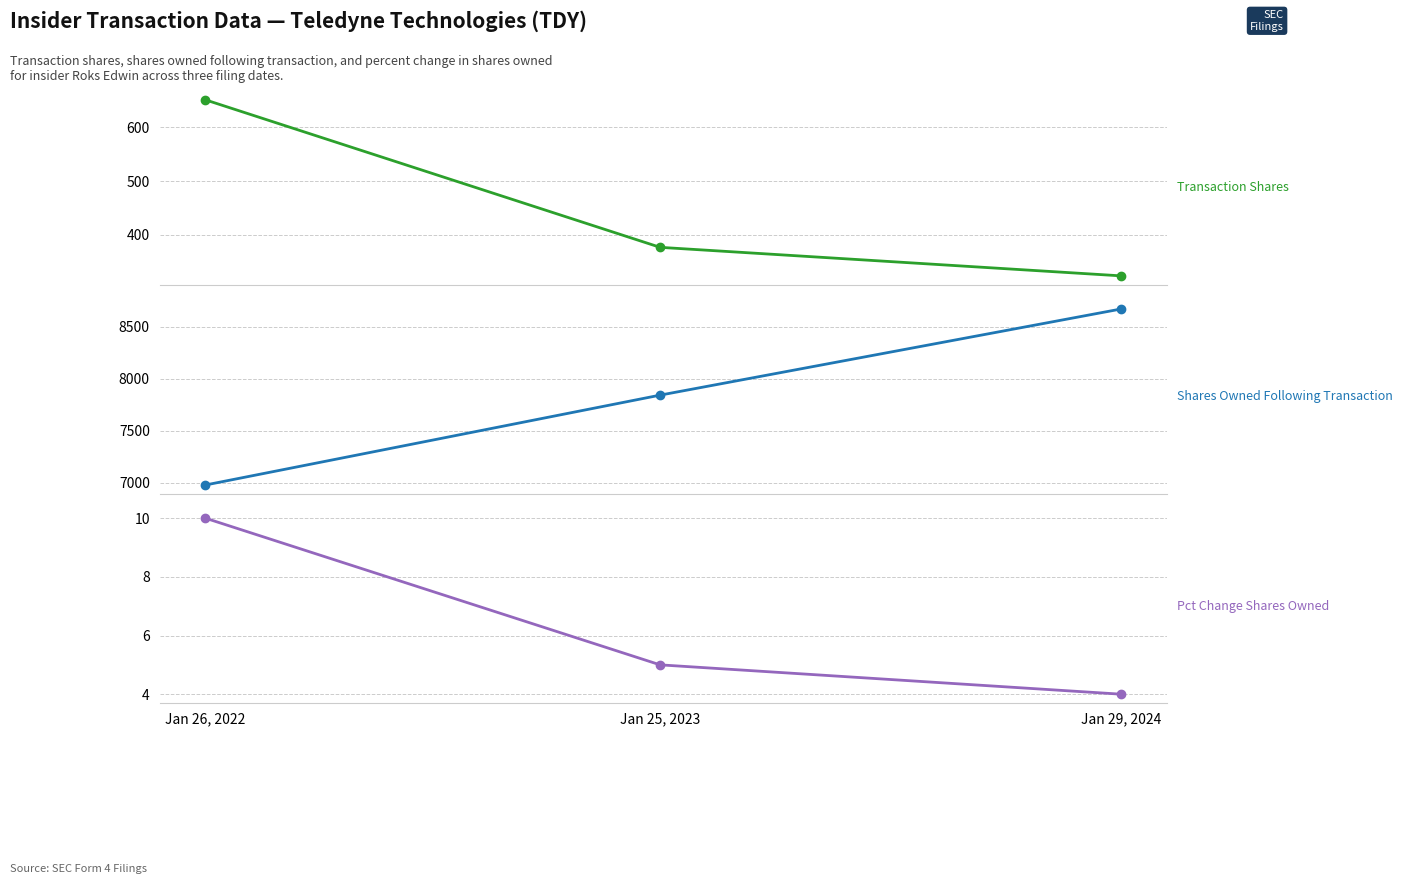

How many series are shown in this chart?

3